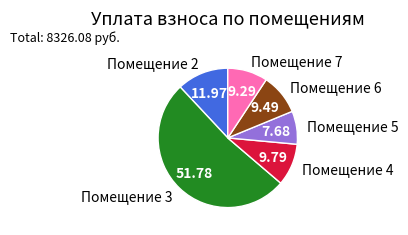

Is there any slice that represents more than half of the pie?

Yes